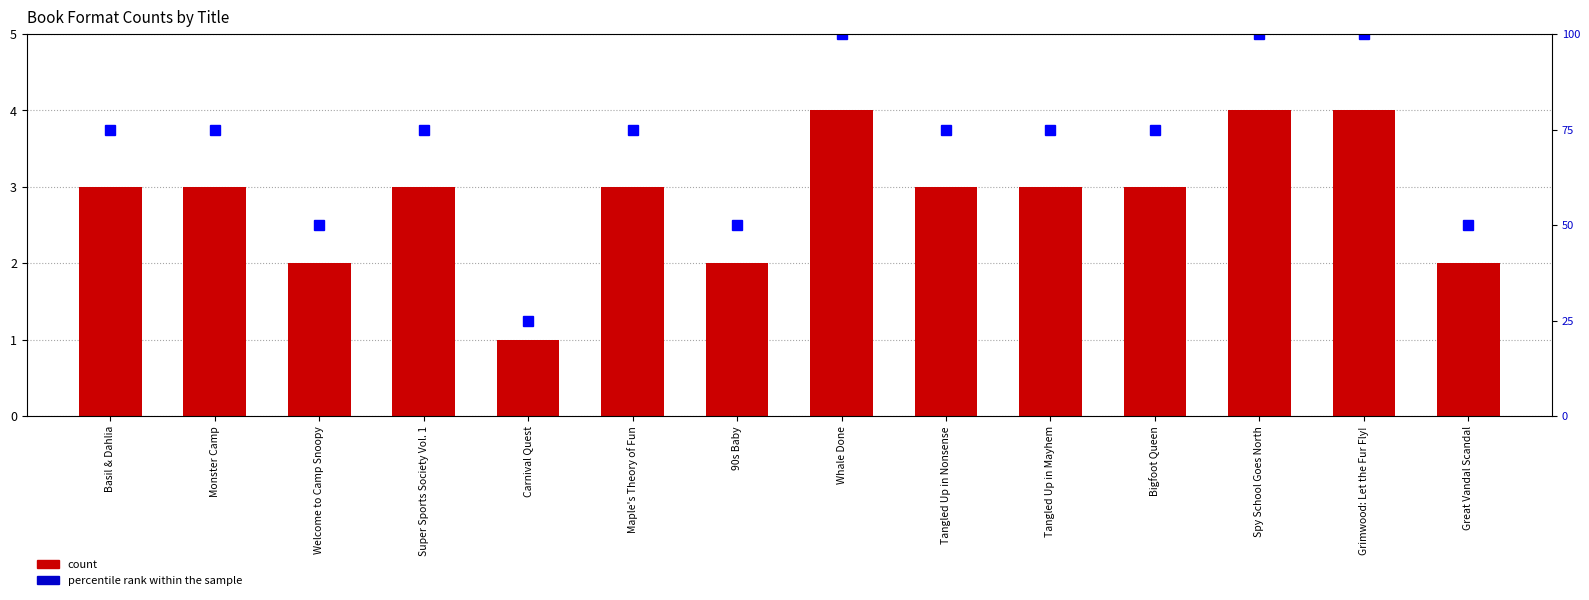

At Carnival Quest, list the series in order from largest to smallest.

percentile rank within the sample, count